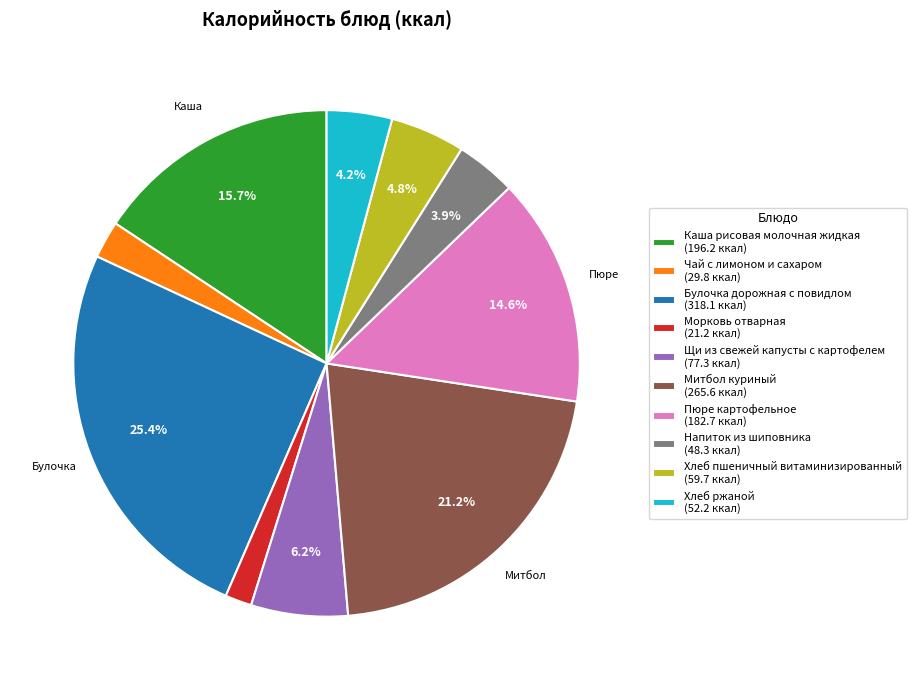

What percentage is the Напиток из шиповника slice, to the nearest percent?

4%